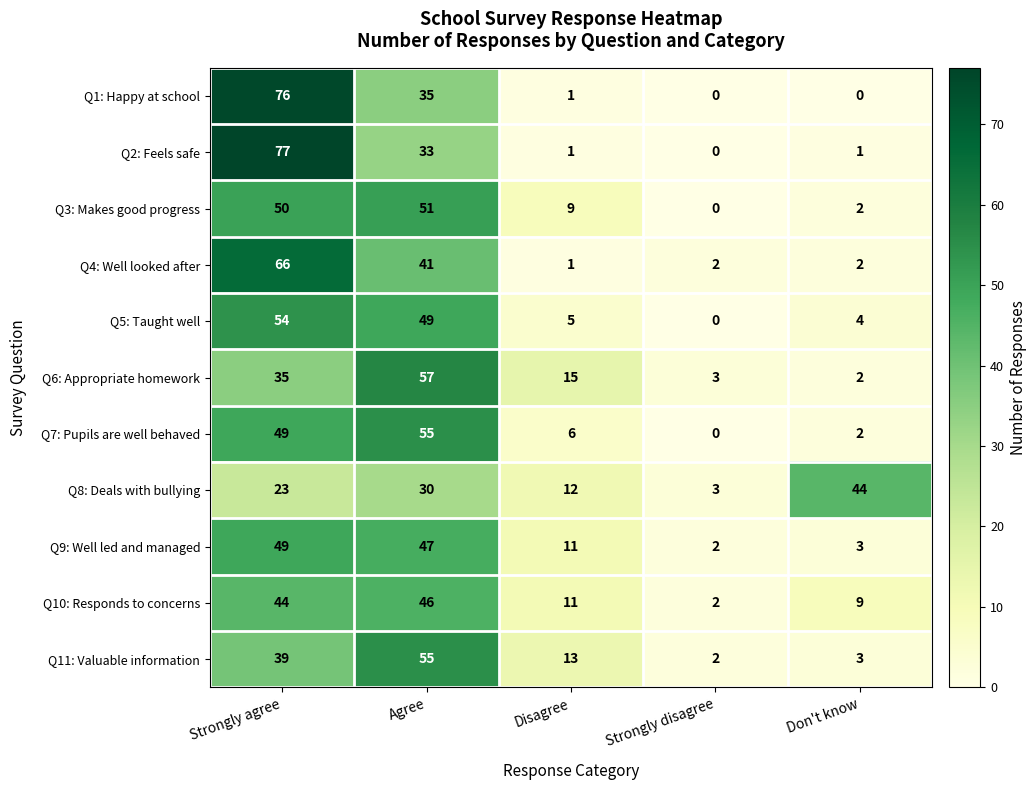

List the labels in order of Q3: Makes good progress value, smallest first.

Strongly disagree, Don't know, Disagree, Strongly agree, Agree